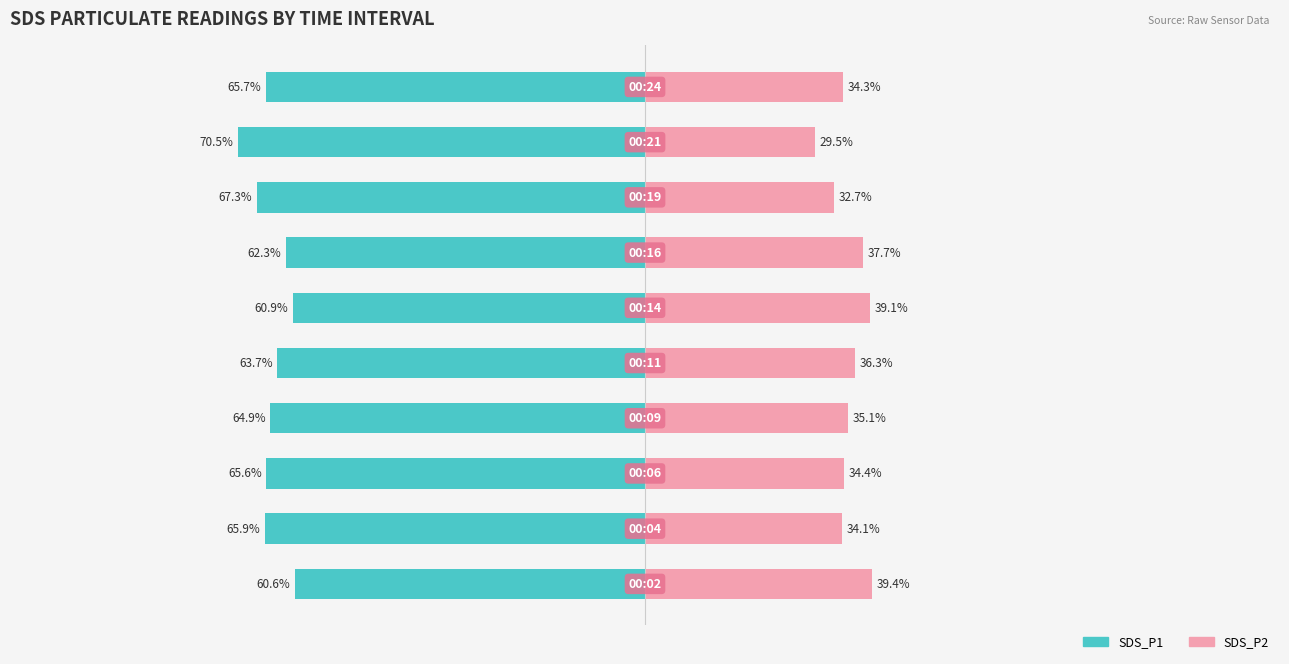

What is the value of the SDS_P1 bar at the 3rd from the left?

-65.6